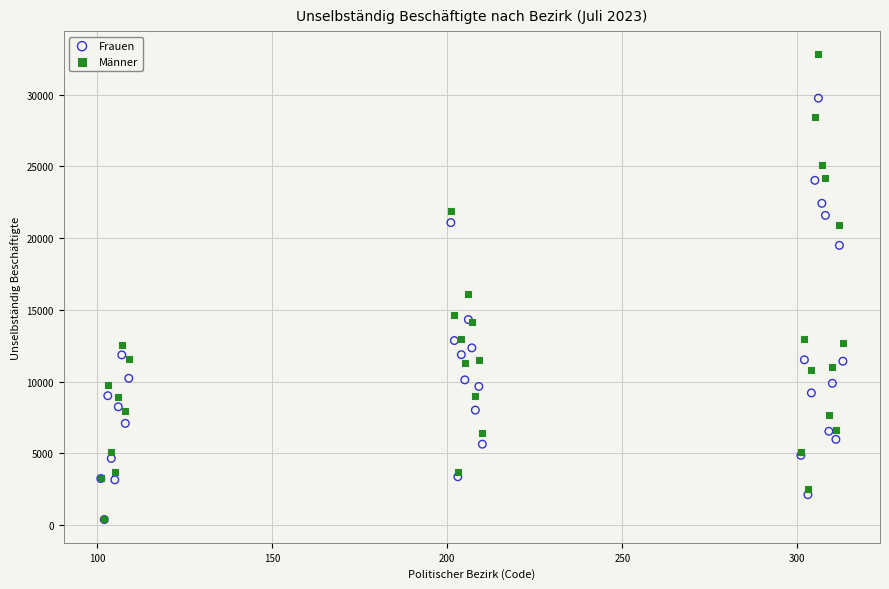

What are all the series names shown in the legend?

Frauen, Männer